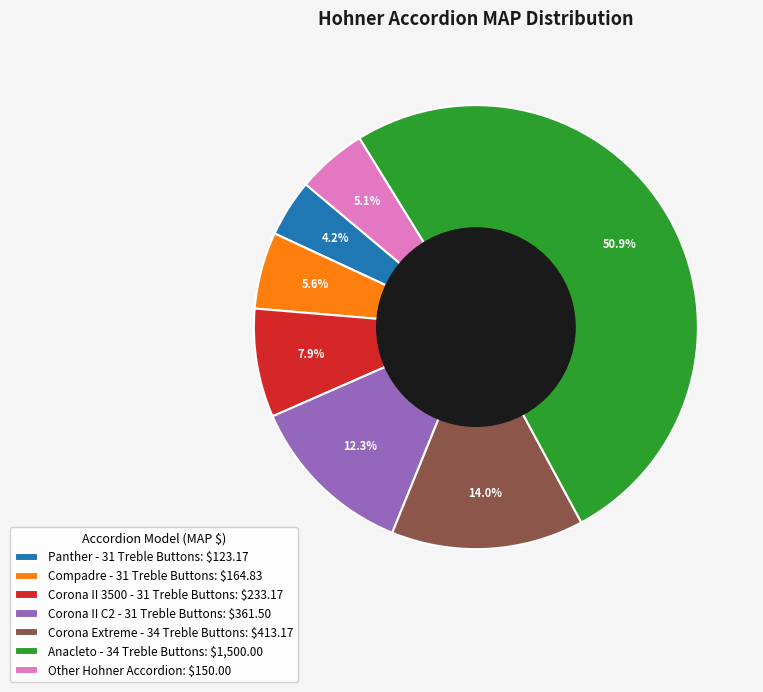

What percentage is NOT represented by Corona Extreme - 34 Treble Buttons?

86.0%